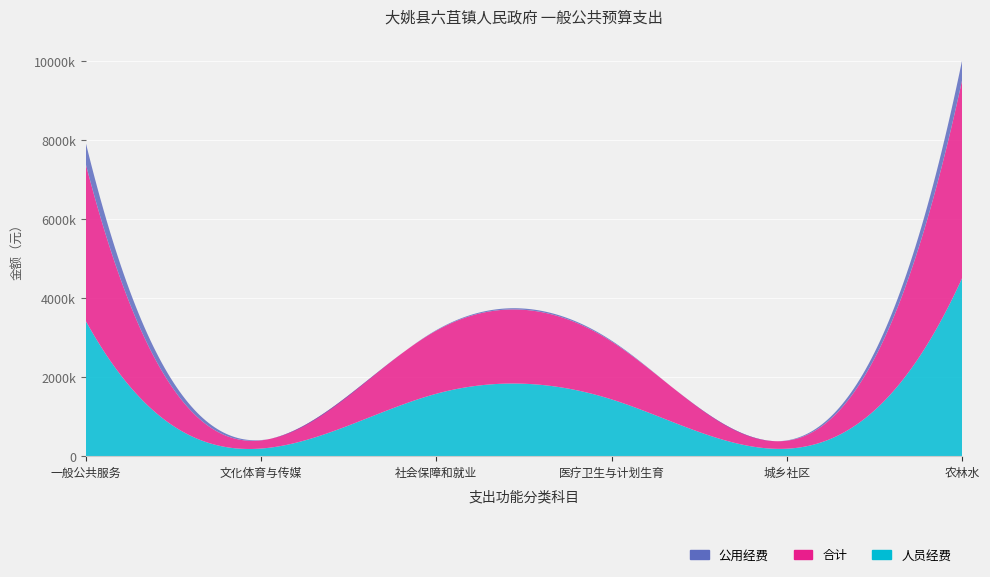

Reading left to right, extract all data points from this chart.

人员经费: 201=3431344	207=199523	208=1586199	210=1442191	212=195863	213=4527042
公用经费: 201=539960	207=7220	208=12190	210=21660	212=7220	213=499830
合计: 201=3971304	207=206743	208=1598389	210=1463851	212=203083	213=5026872